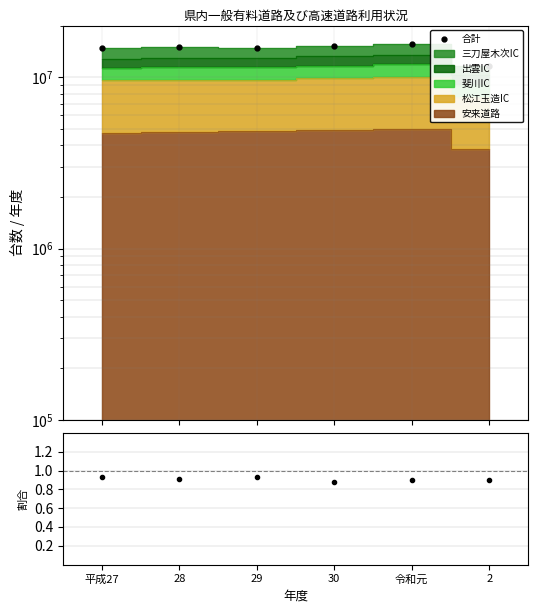

What is the difference between the maximum and second lowest values?

683623